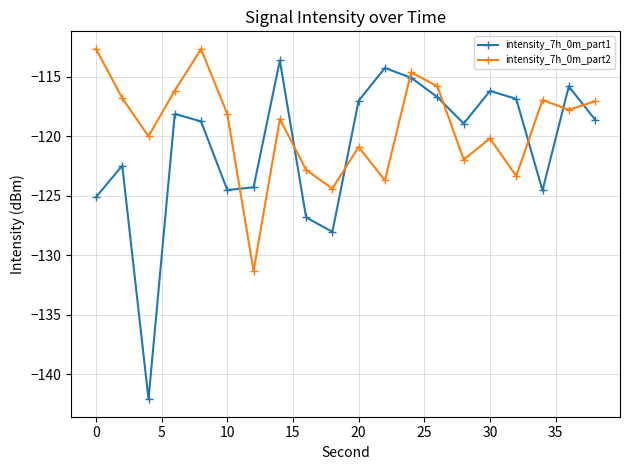

True or false: intensity_7h_0m_part1 has more than 0 points higher than both neighbors.

True